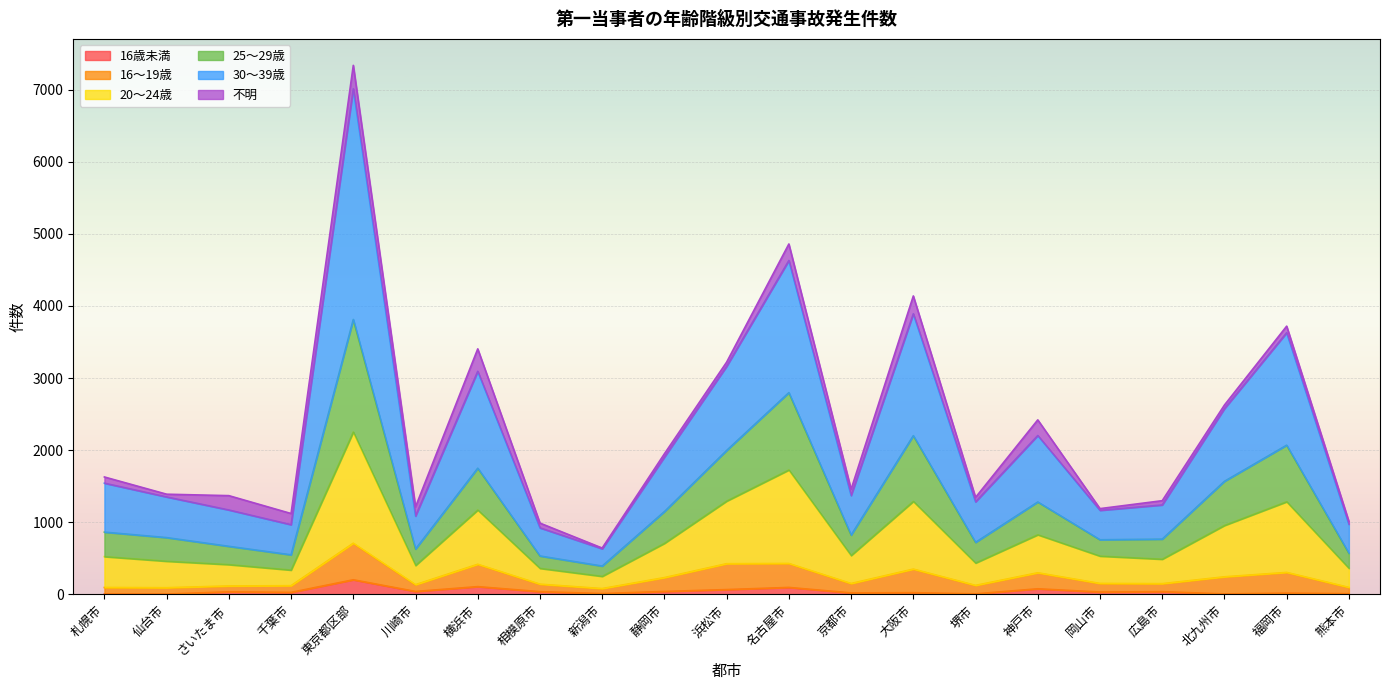

The value of 16歳未満 at 相模原市 is 37. True or false?

True